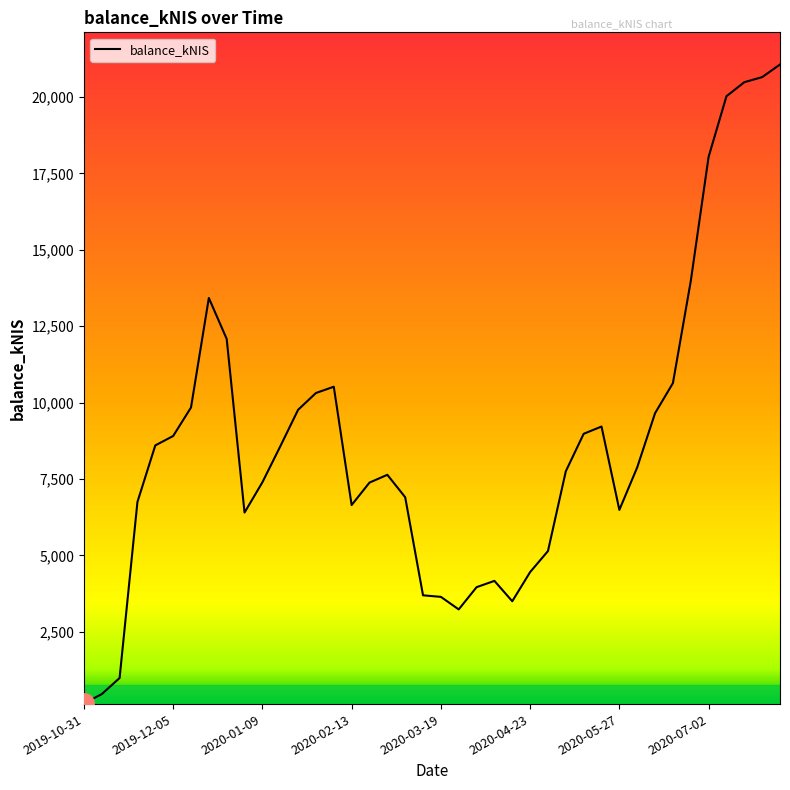

How many lines are shown in the chart?

1